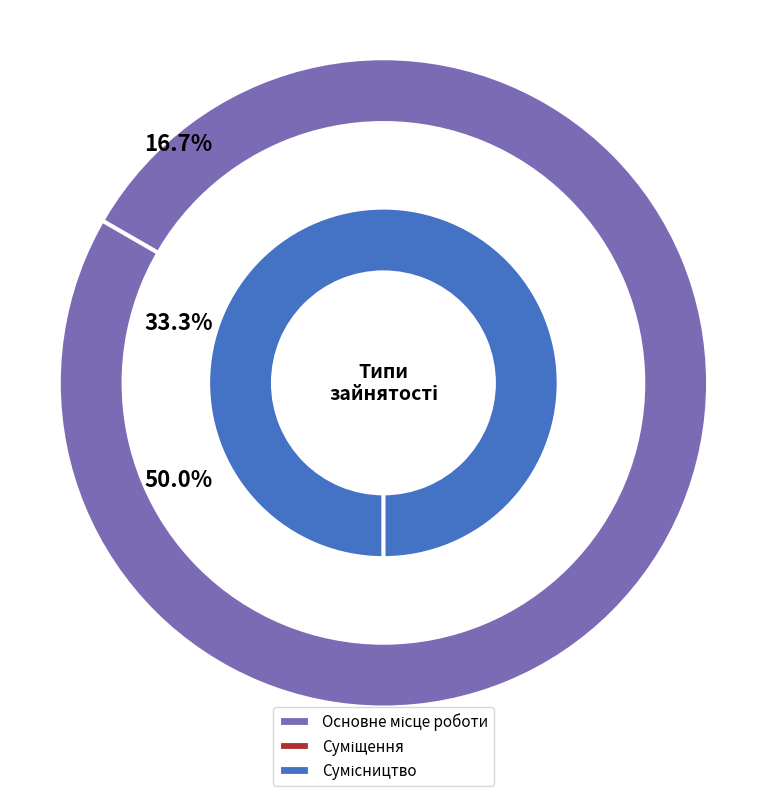

To the nearest percent, what portion does Суміщення represent?

33%